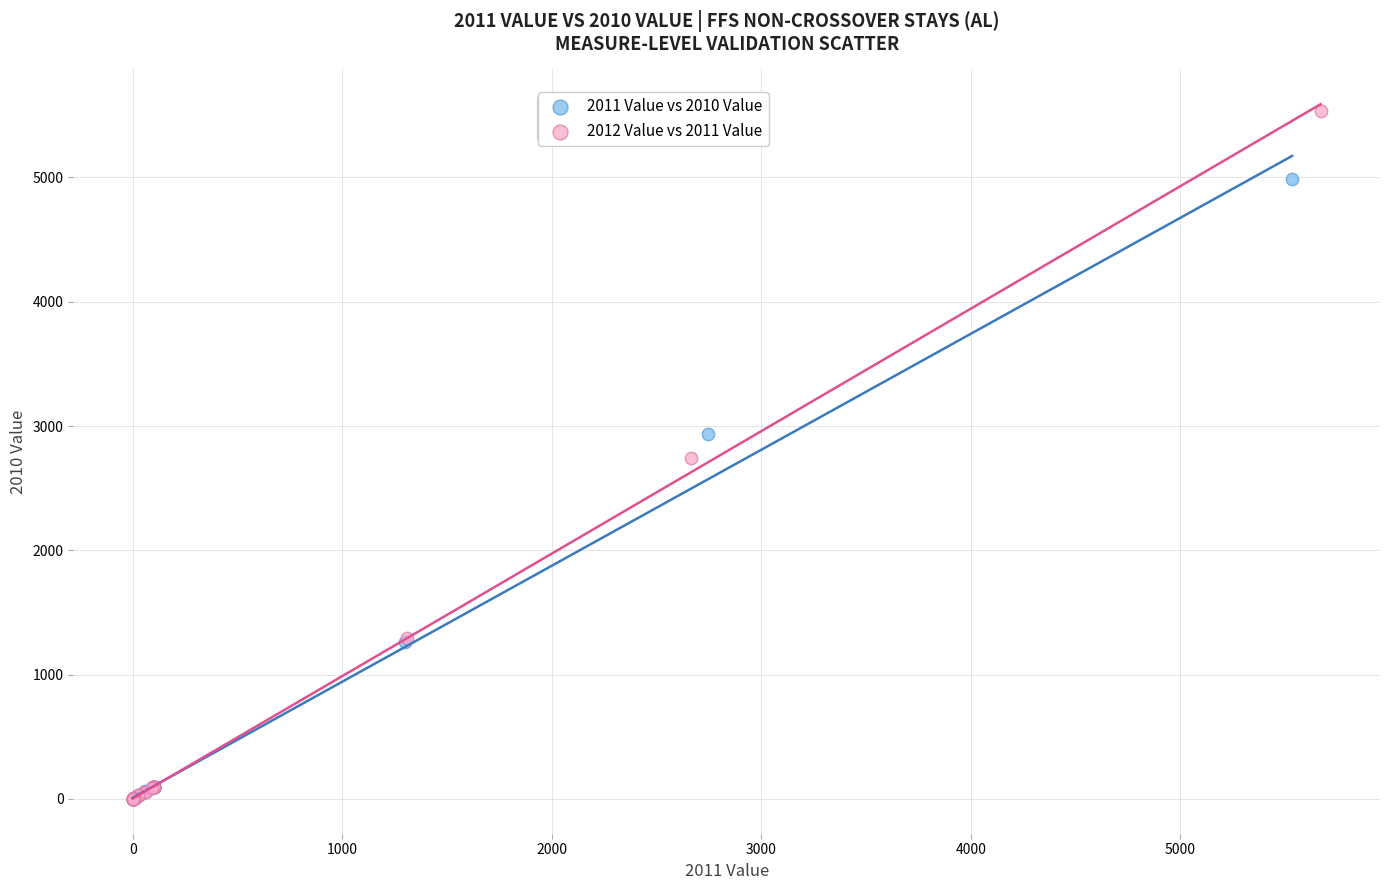

Which series has the largest Y range (max minus min)?

2012 Value vs 2011 Value